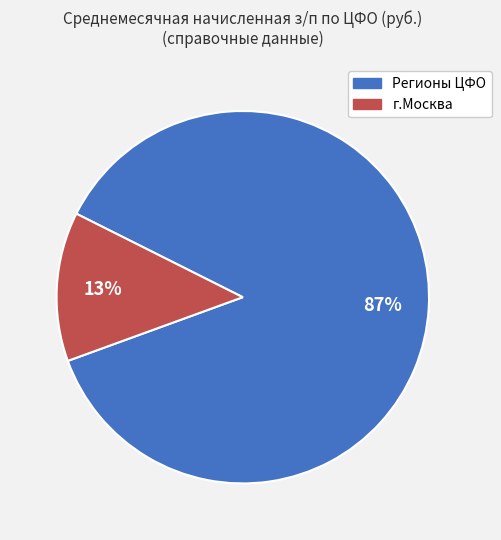

What is the smallest slice in the pie chart?

г.Москва